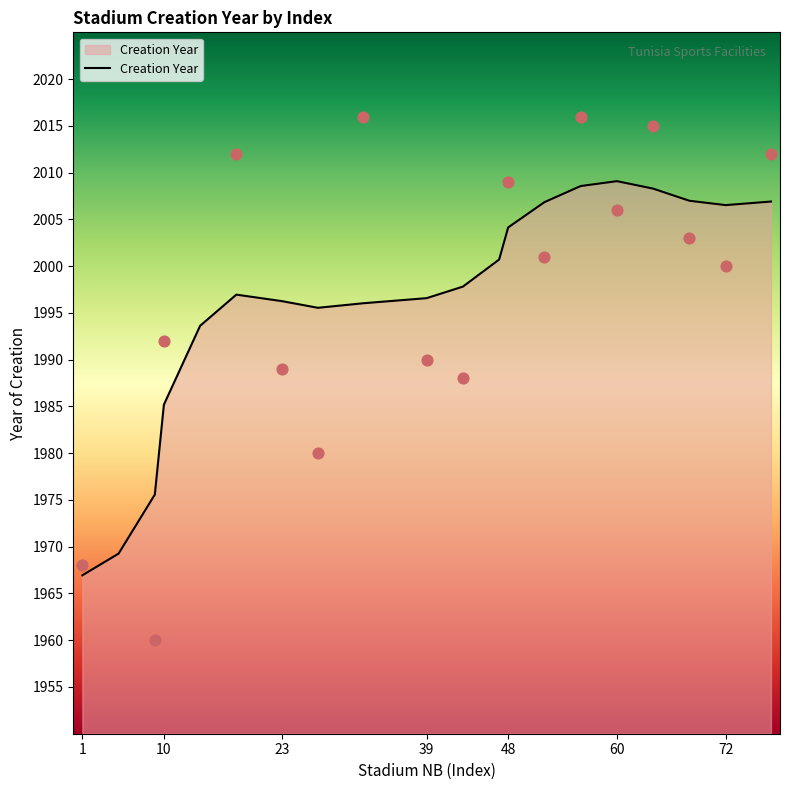

Where is Creation Year nearest to the value 1988?

10